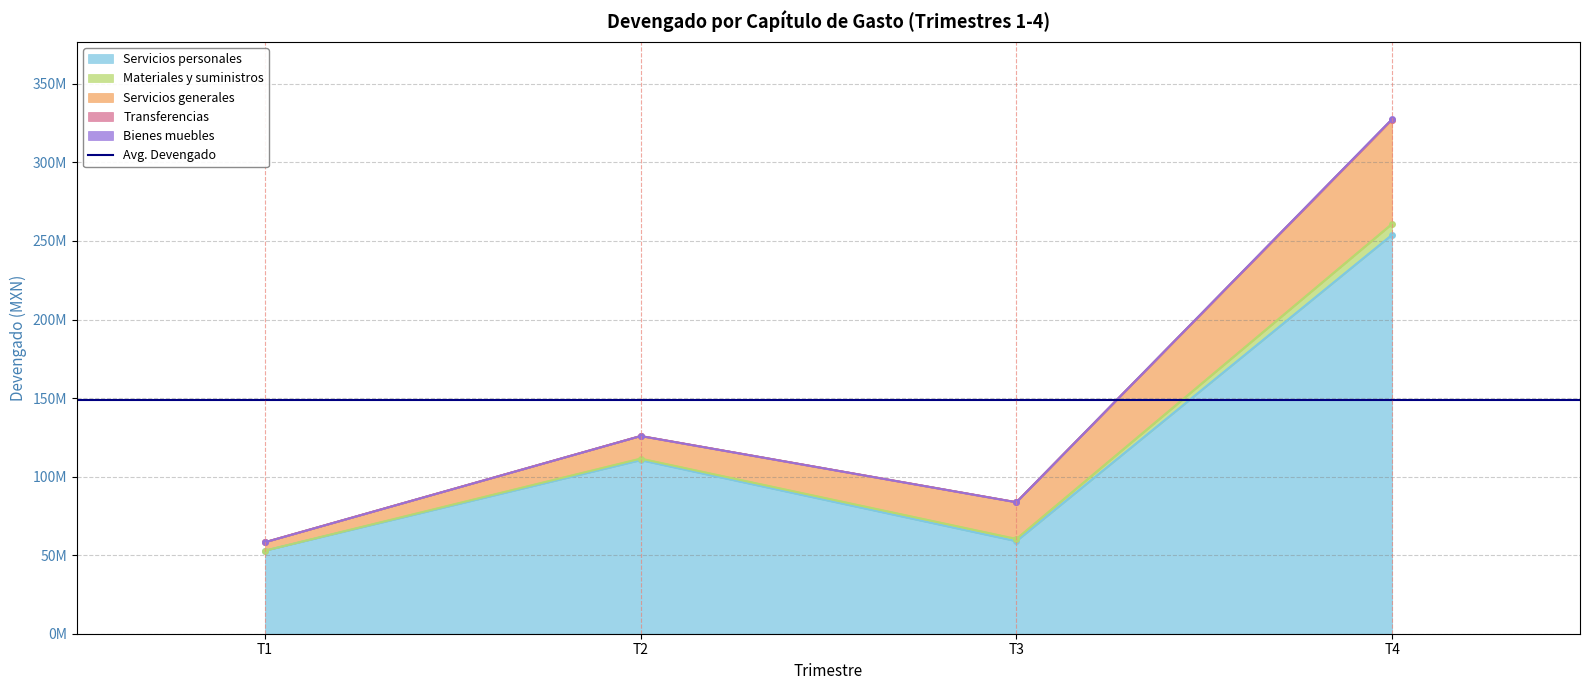

List the labels in order of Servicios personales value, smallest first.

1, 3, 2, 4